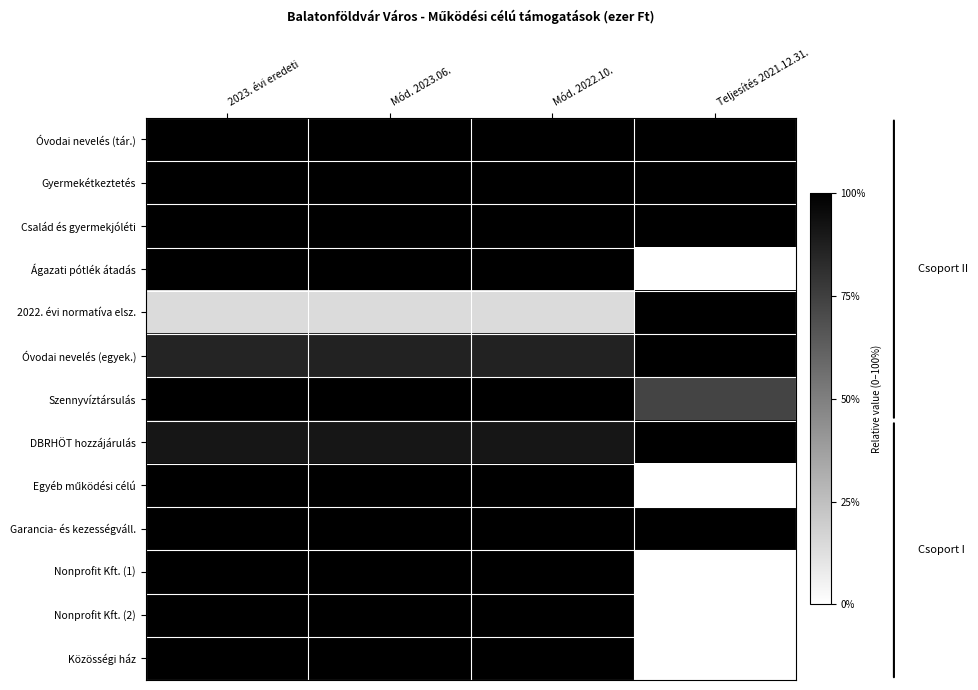

At which category is the sum across all series the highest?

Mód. 2023.06.